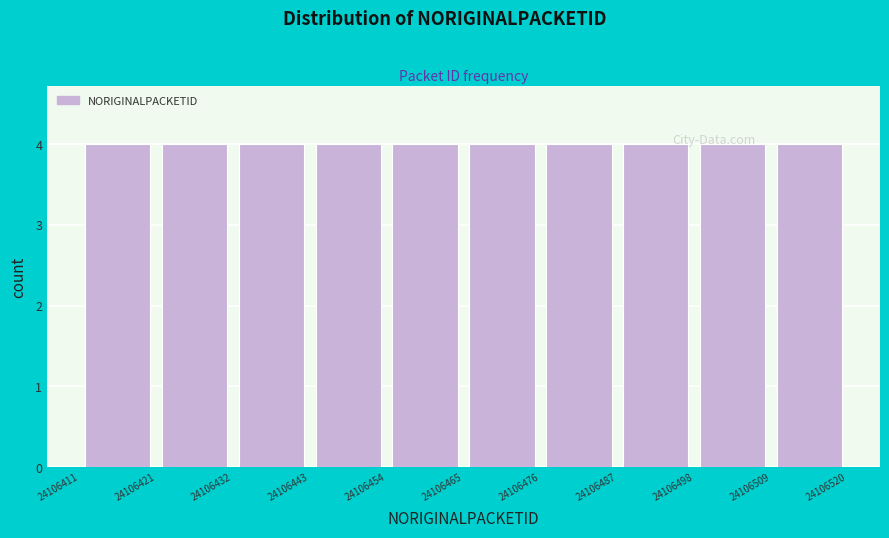

How tall is the bar that spans 24106487 to 24106498 on the x-axis? The values are not printed on the chart, so give them approximately, as read against the axis.

4